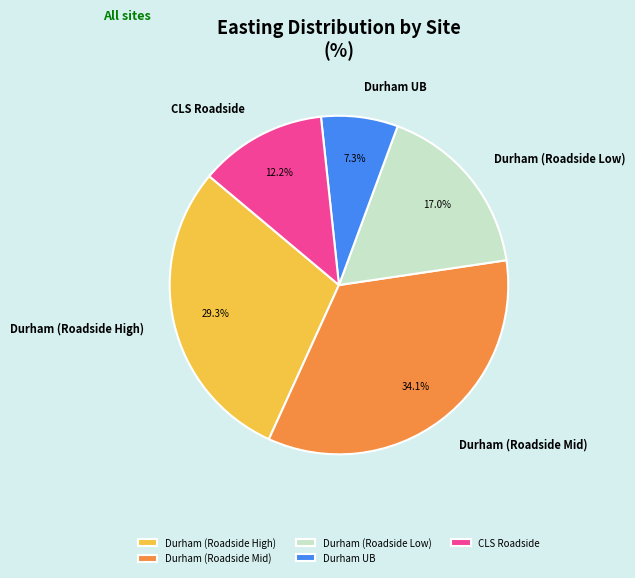

Which has a higher value, Durham UB or Durham (Roadside Low)?

Durham (Roadside Low)